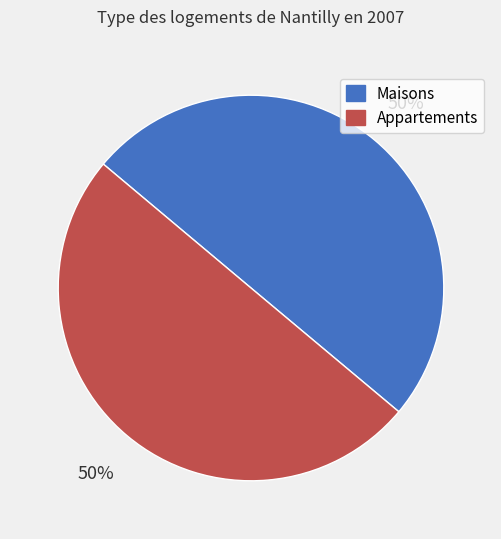

To the nearest percent, what percentage of the pie is Maisons?

50%